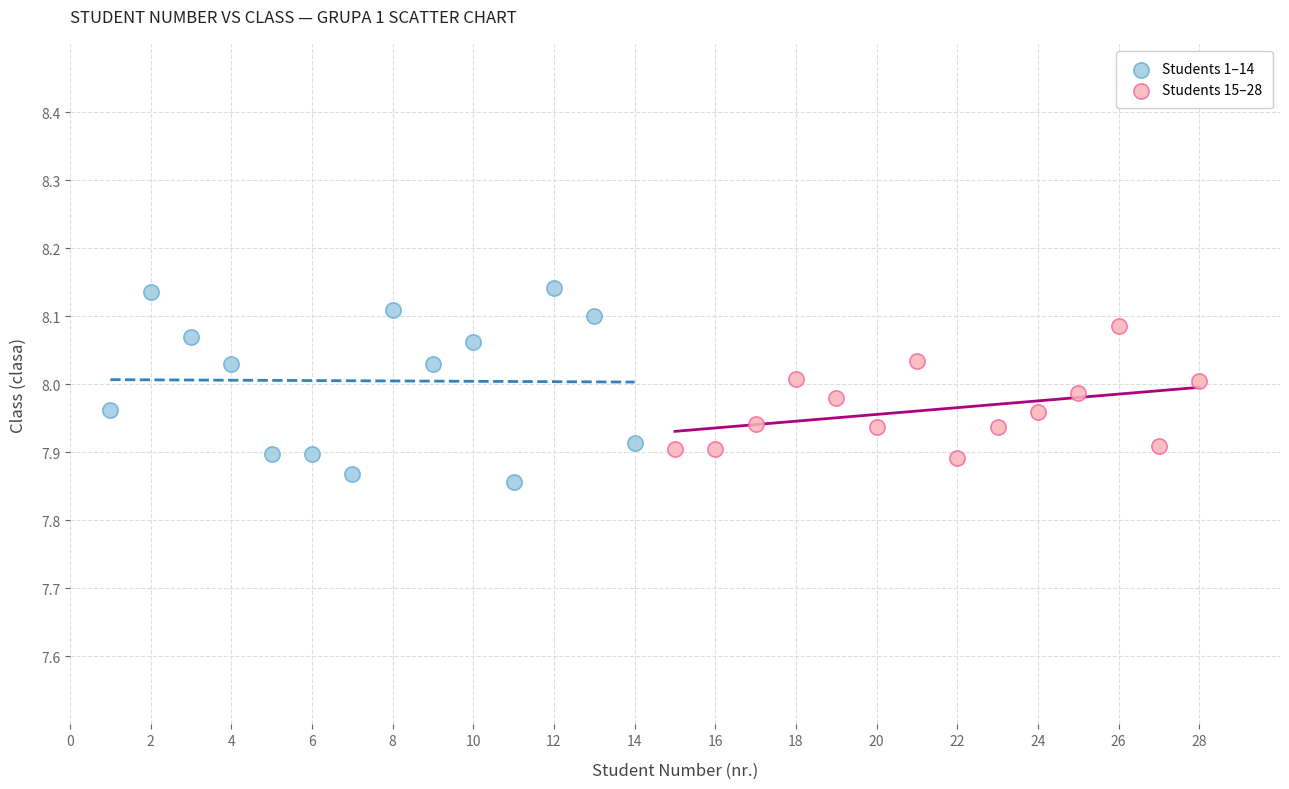

Which series has the largest Y range (max minus min)?

Students 1–14